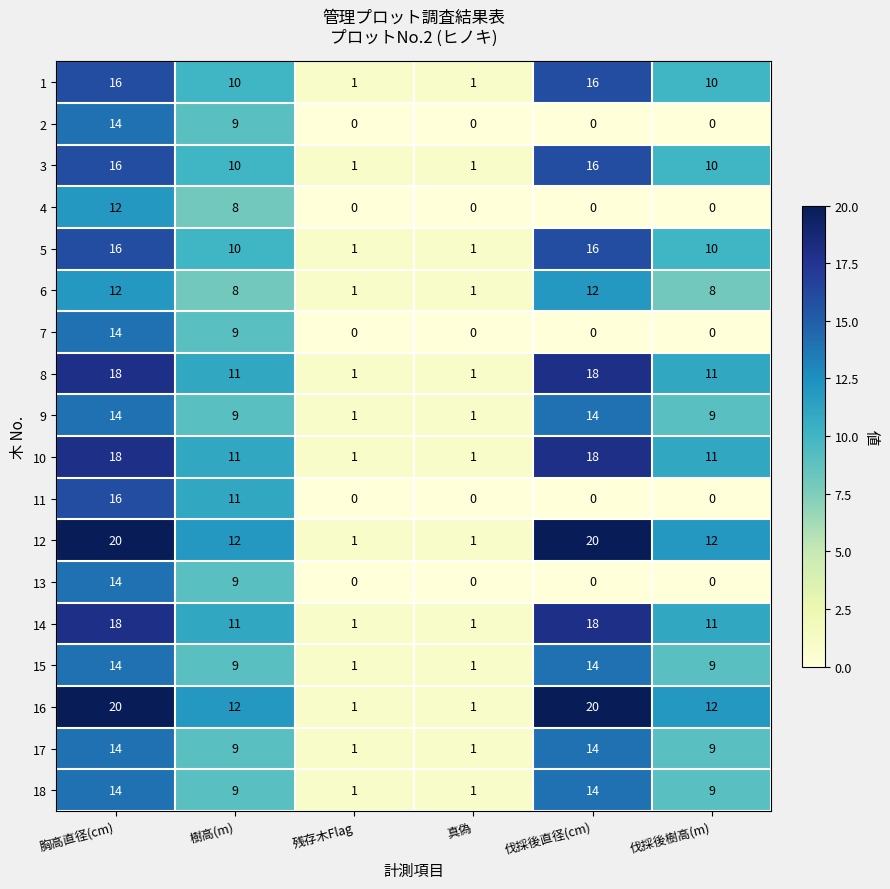

What is the sum of all 17 values?

48